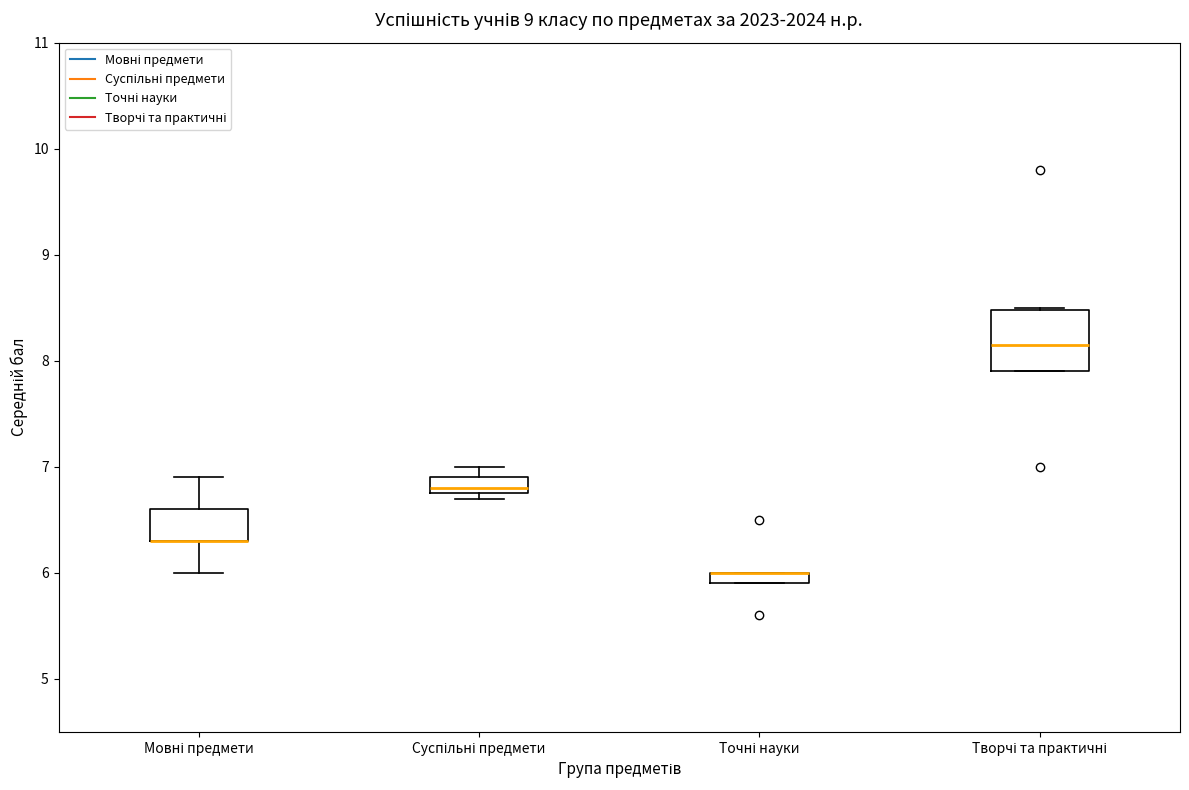

Where is the upper edge of the box for Суспільні предмети on the y-axis? The values are not printed on the chart, so give them approximately, as read against the axis.

6.9